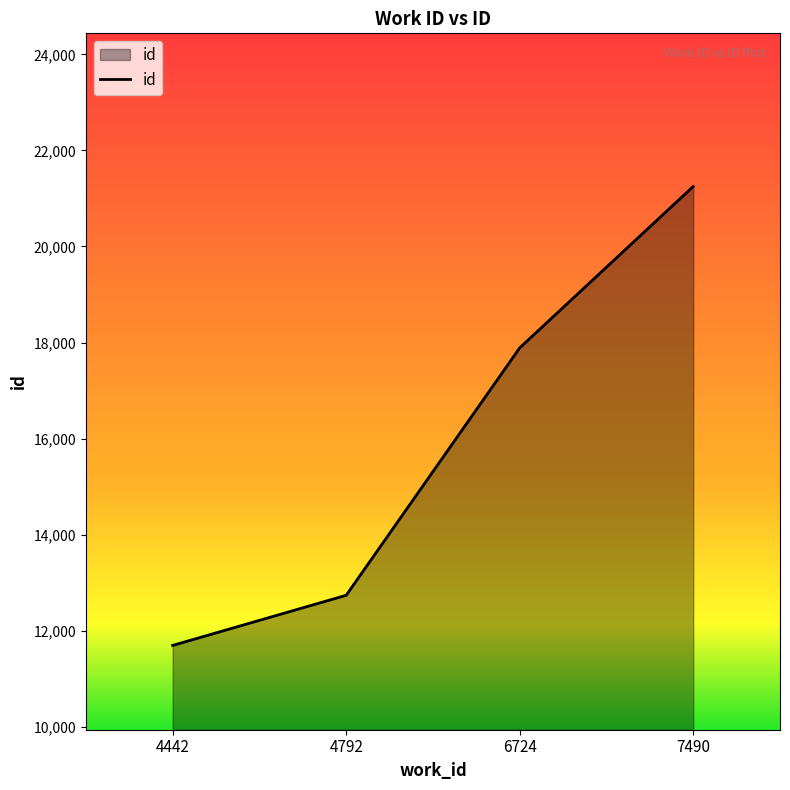

What is the greatest value displayed?

21249